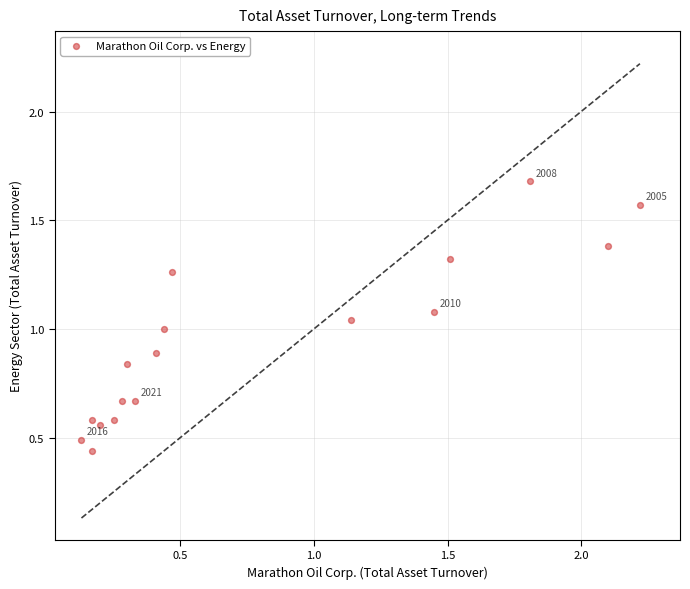

What is the range of X values (max minus min)?

2.1